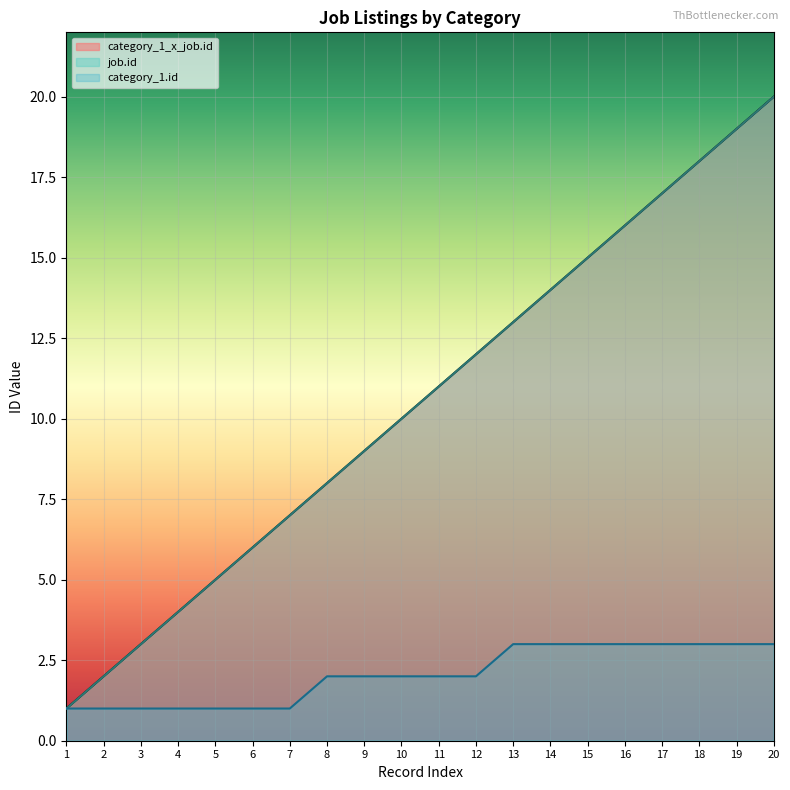

What is the sum of the job.id values at 5 and 16?

21